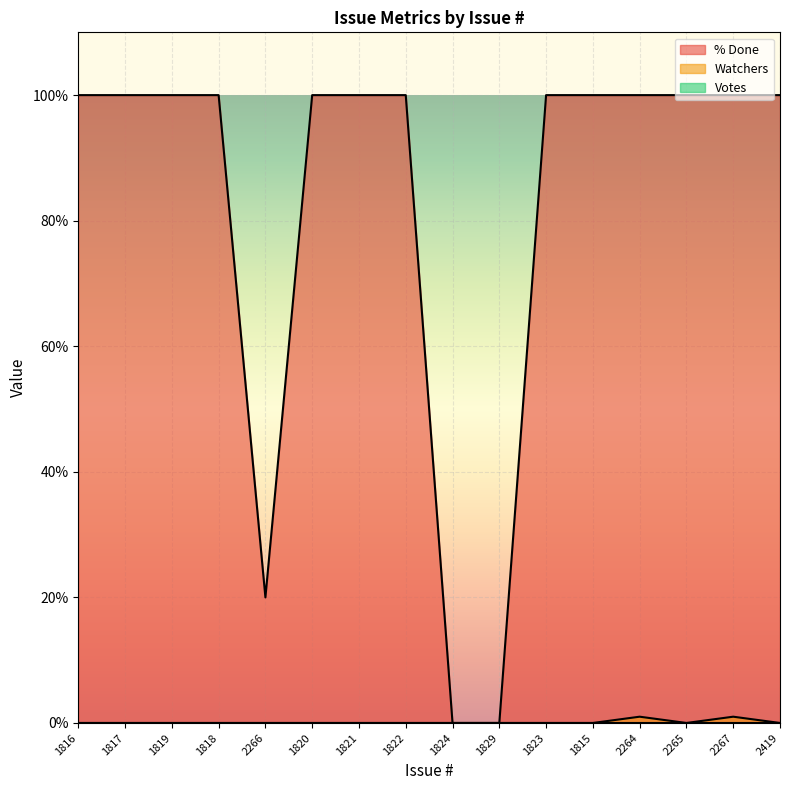

Is it true that % Done equals 42 at 1829?

False